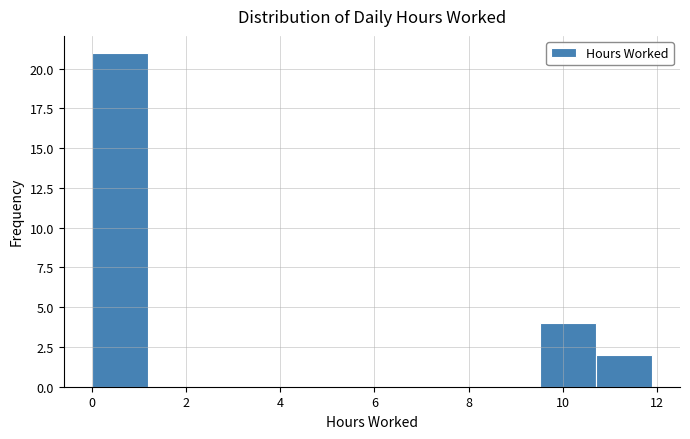

Which range on the x-axis has the tallest bar?

0.0 to 1.2